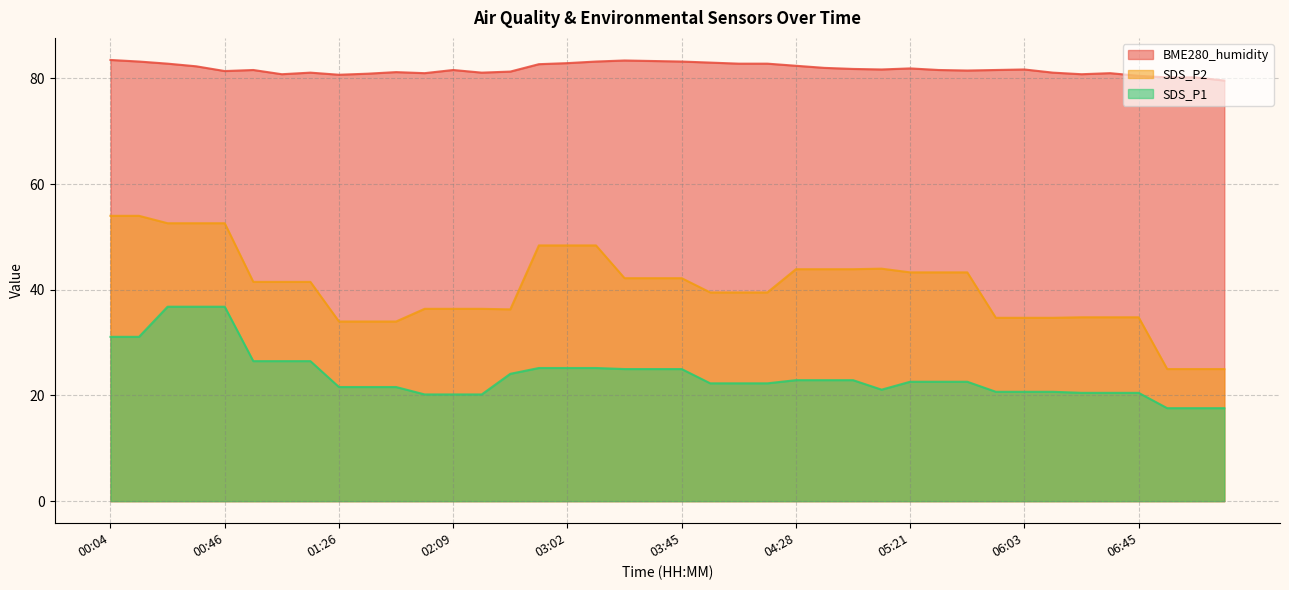

Between 02:20 and 03:45, which series saw the biggest shift?

SDS_P2